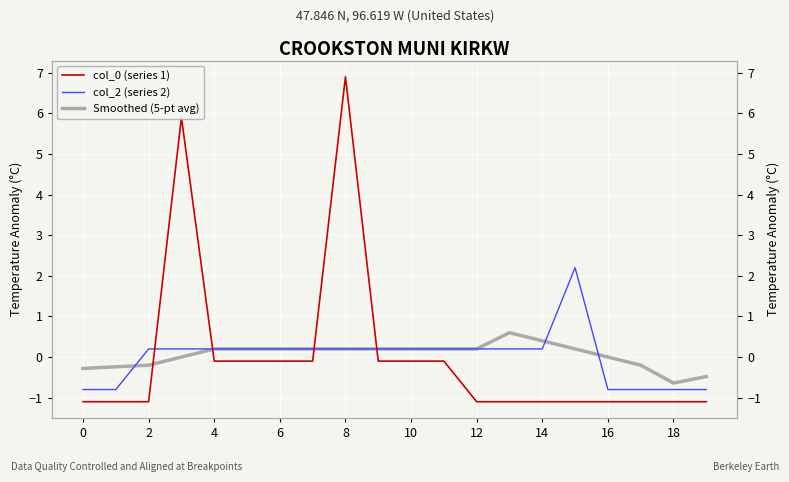

Reading right to left, transcribe all the data shown in this chart.

col_0 (series 1): -1.1	-1.1	-1.1	-1.1	-1.1	-1.1	-1.1	-1.1	-0.1	-0.1	-0.1	6.9	-0.1	-0.1	-0.1	-0.1	5.9	-1.1	-1.1	-1.1
col_2 (series 2): -0.8	-0.8	-0.8	-0.8	2.2	0.2	0.2	0.2	0.2	0.2	0.2	0.2	0.2	0.2	0.2	0.2	0.2	0.2	-0.8	-0.8
Smoothed (5-pt avg): -0.5	-0.6	-0.2	-0.0	0.2	0.4	0.6	0.2	0.2	0.2	0.2	0.2	0.2	0.2	0.2	0.2	-0.0	-0.2	-0.2	-0.3